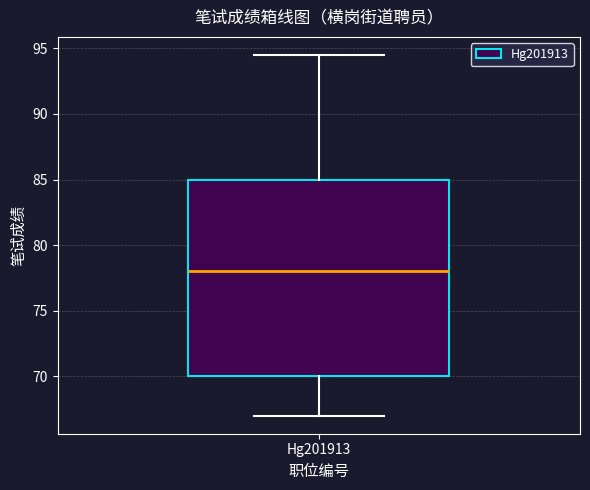

Transcribe this box plot: give where the median line is, the range the box spans, and where the two whiskers end, as read against the y-axis. The values are not printed on the chart, so give them approximately, as read against the axis.

median 78.0, box 70.0 to 85.0, whiskers 67.0 to 94.5